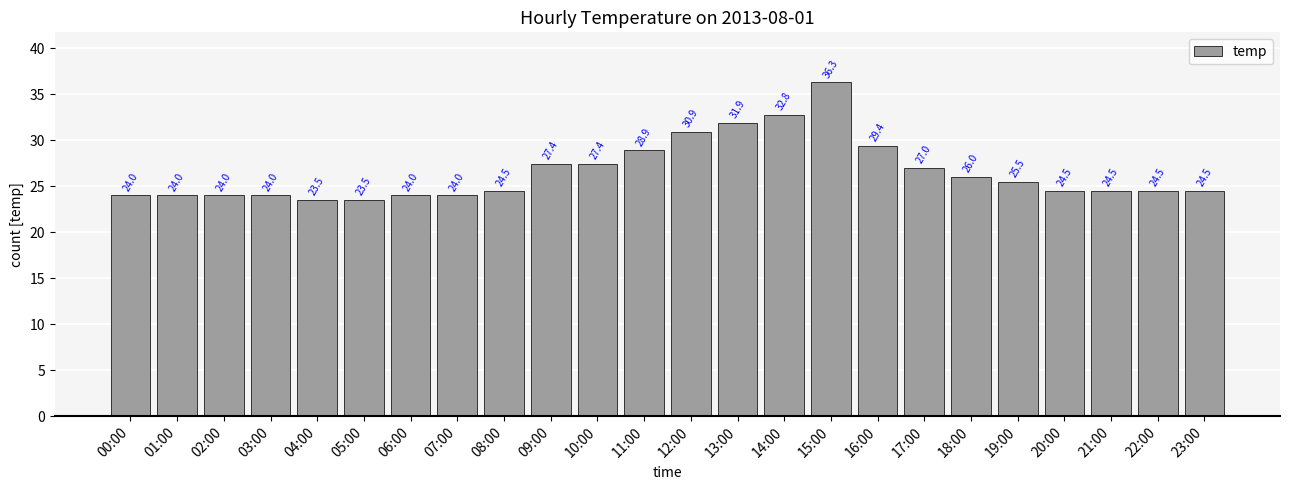

What value does the data have at 17:00?

27.0